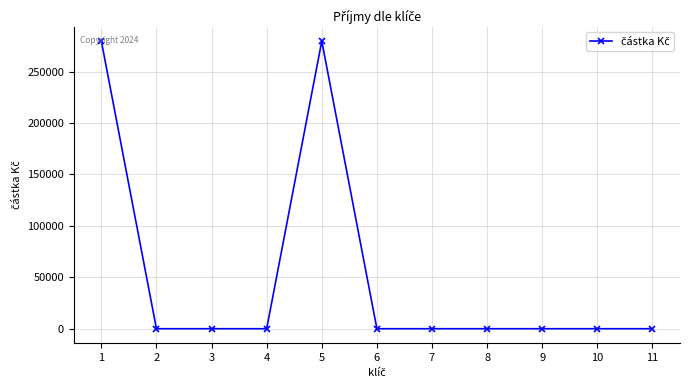

The value at 11 is 130864.5. True or false?

False